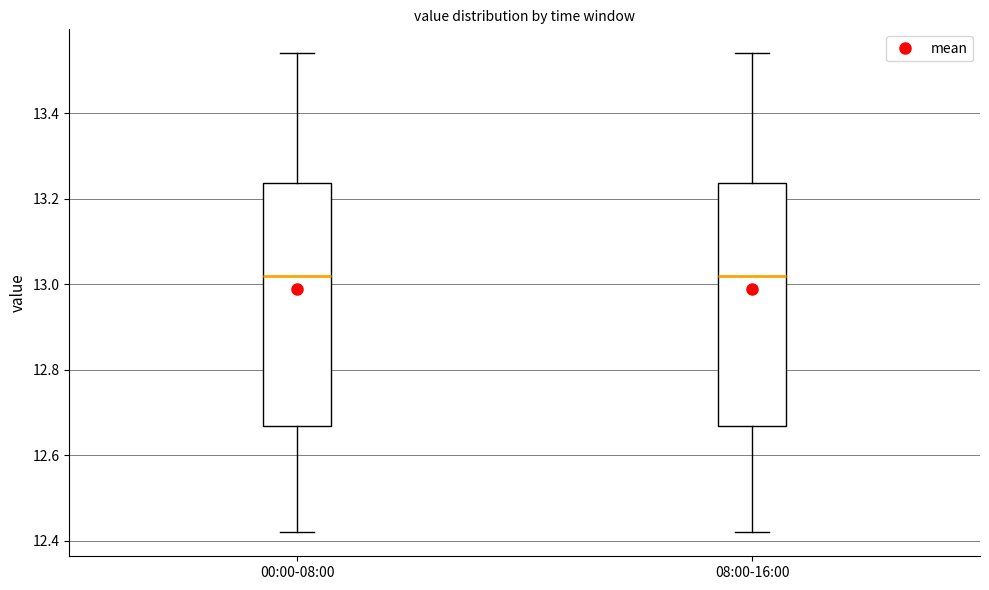

Where does the lower whisker of the box for 00:00-08:00 end on the y-axis? The values are not printed on the chart, so give them approximately, as read against the axis.

12.42